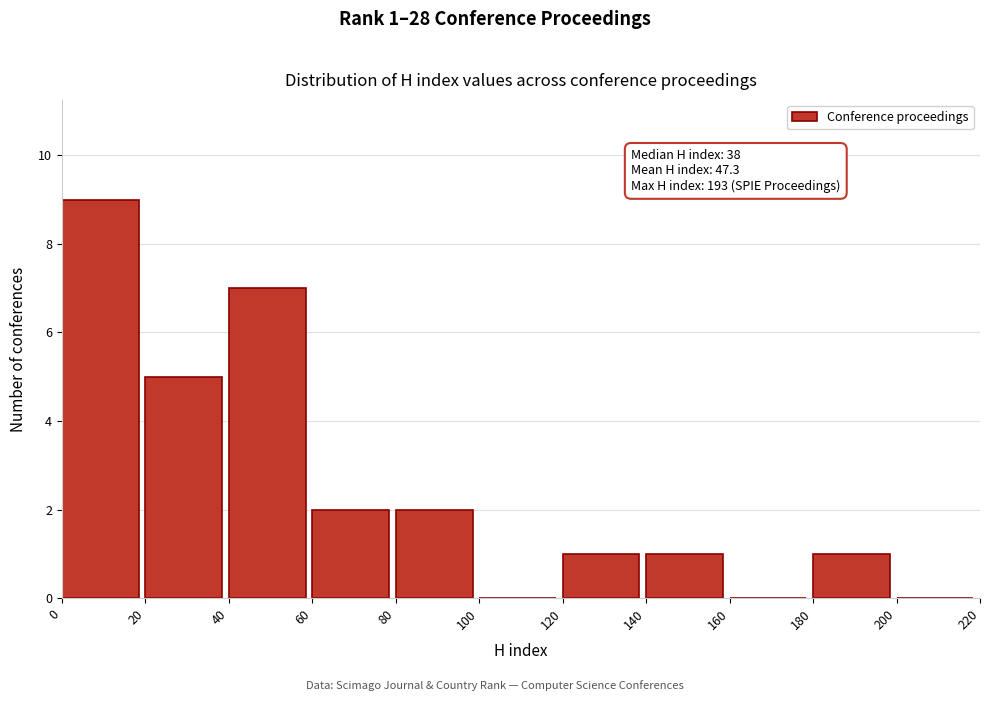

Over which range of the x-axis is the bar tallest?

0 to 20